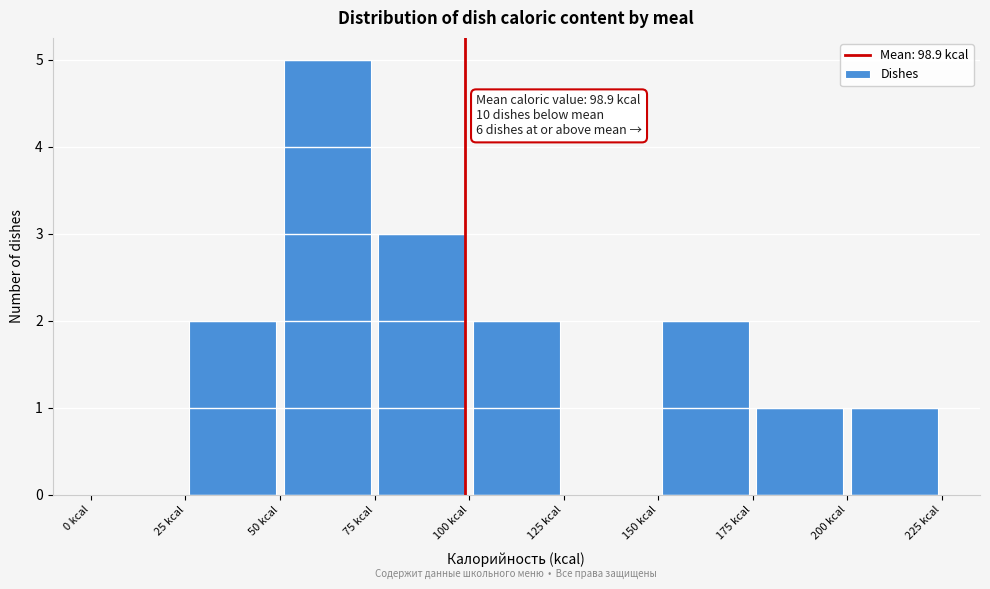

Over which range of the x-axis is the bar tallest?

50 to 75